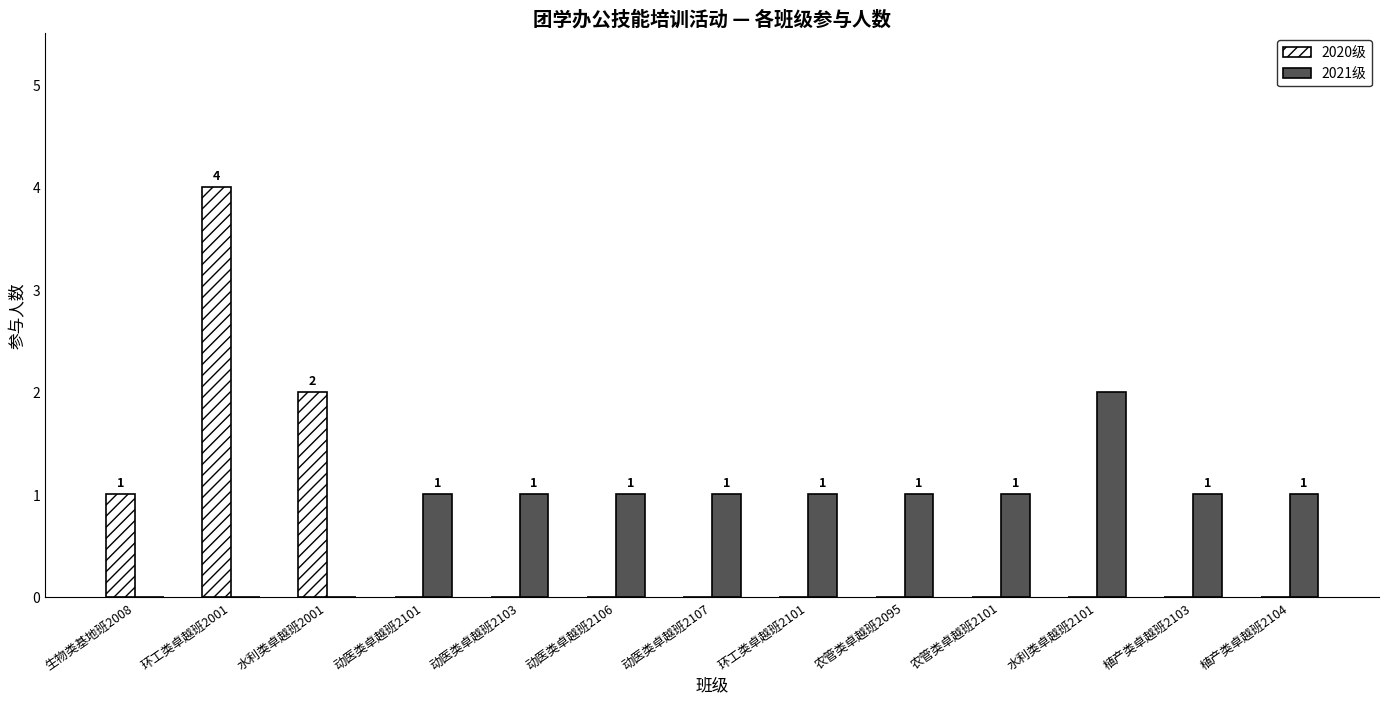

How many groups of bars are there?

13